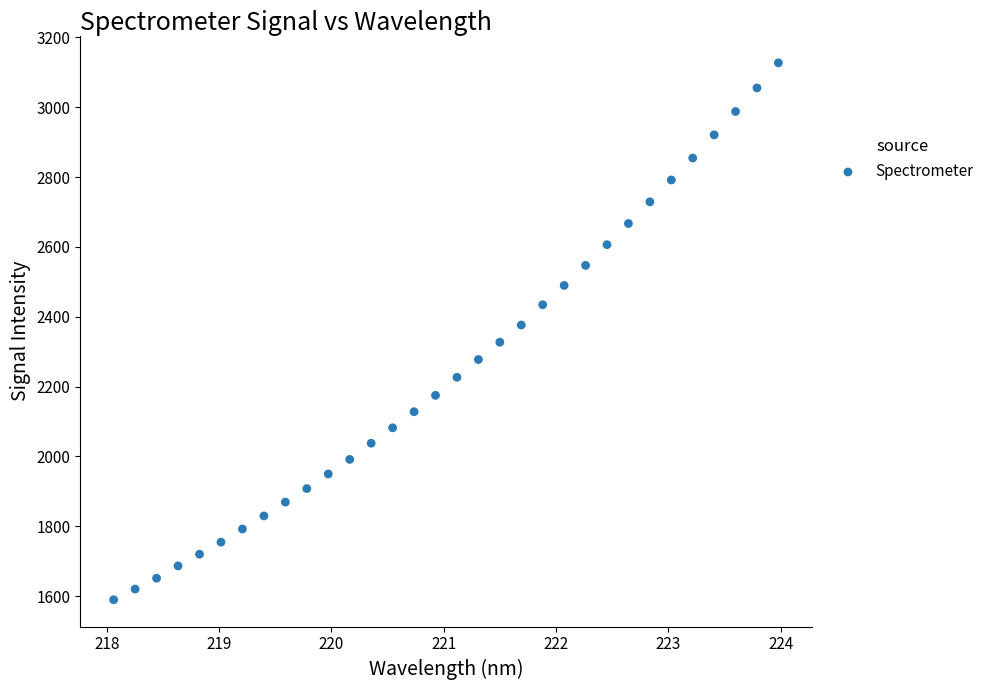

What is the range of Y values (max minus min)?

1537.2